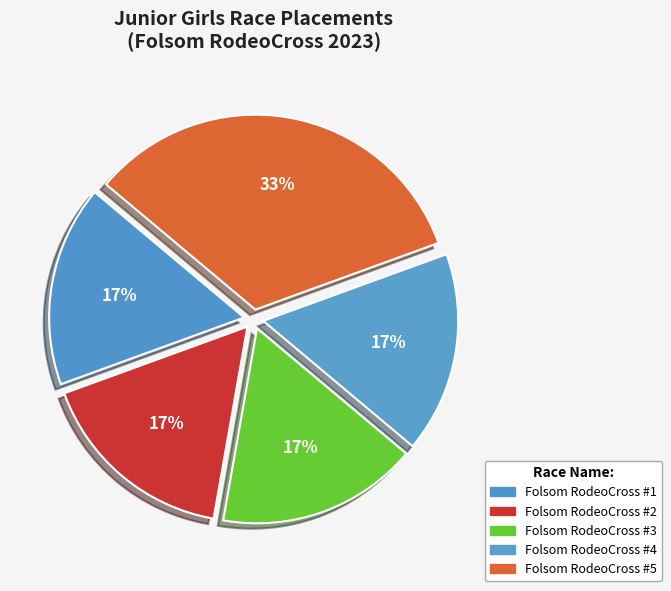

To the nearest percent, what percentage of the pie is Folsom RodeoCross #3?

17%